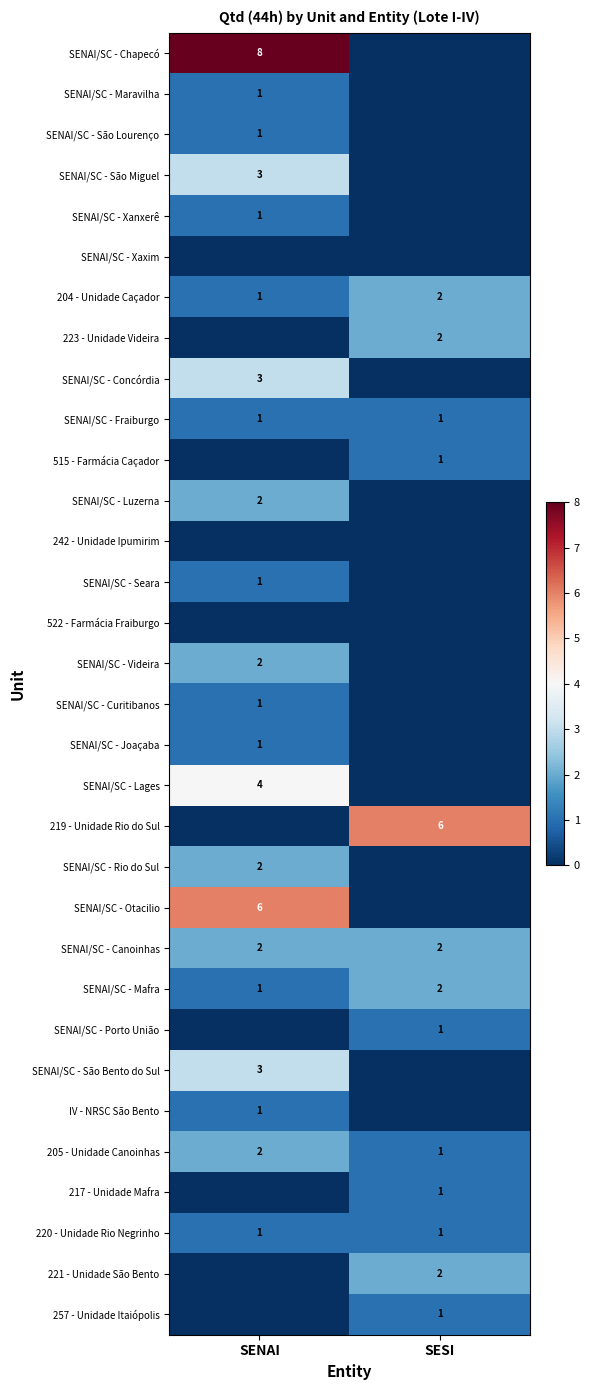

What is the total value across all series at SENAI?

48